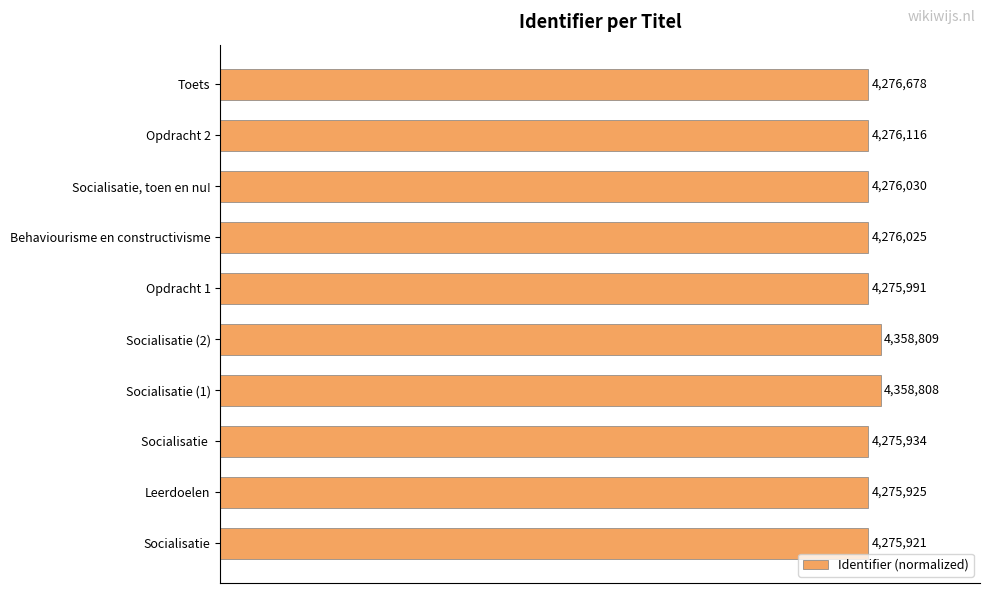

Where is the data nearest to the value 99?

Toets